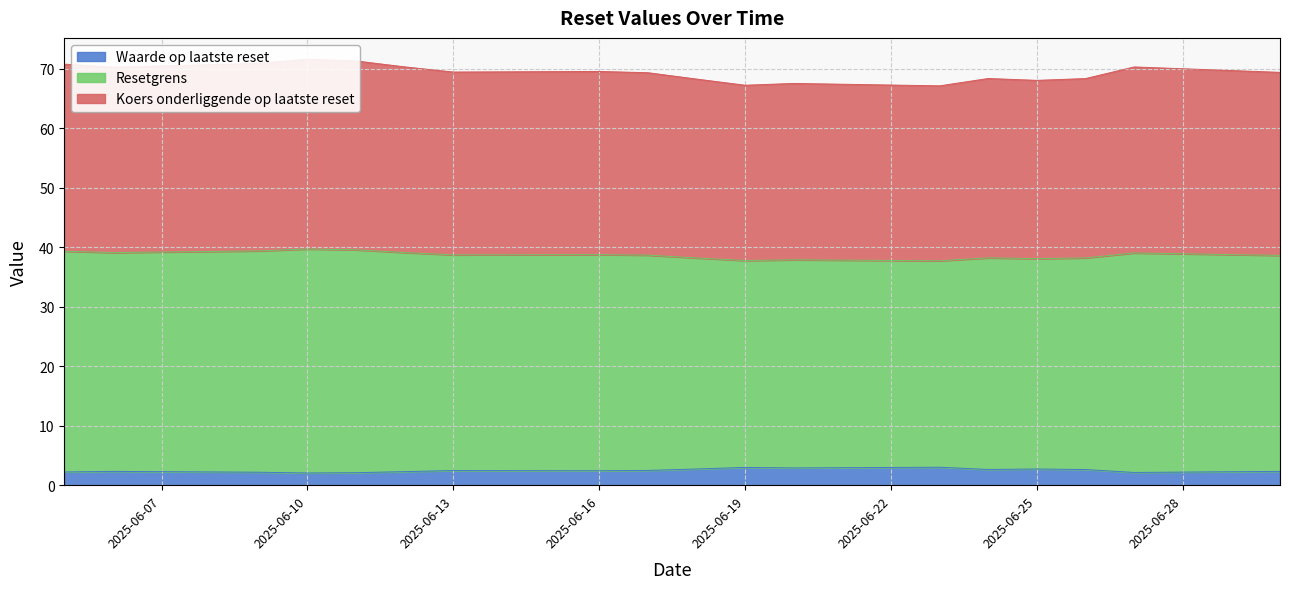

The value of Resetgrens at 2025-06-24 is 35.6. True or false?

True